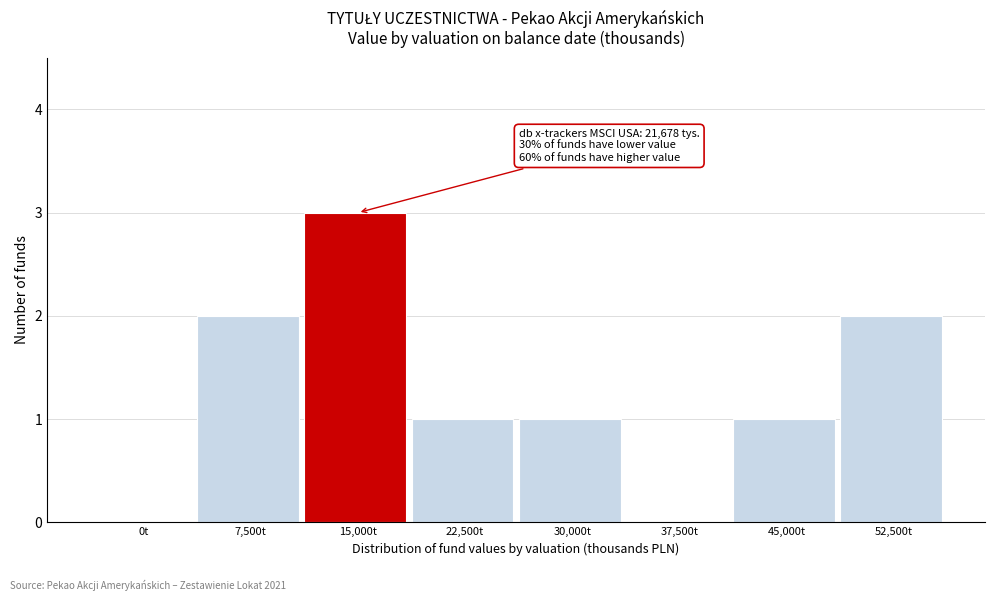

Reading left to right, what are all the values shown in this chart?

0t=0	7,500t=2	15,000t=3	22,500t=1	30,000t=1	37,500t=0	45,000t=1	52,500t=2